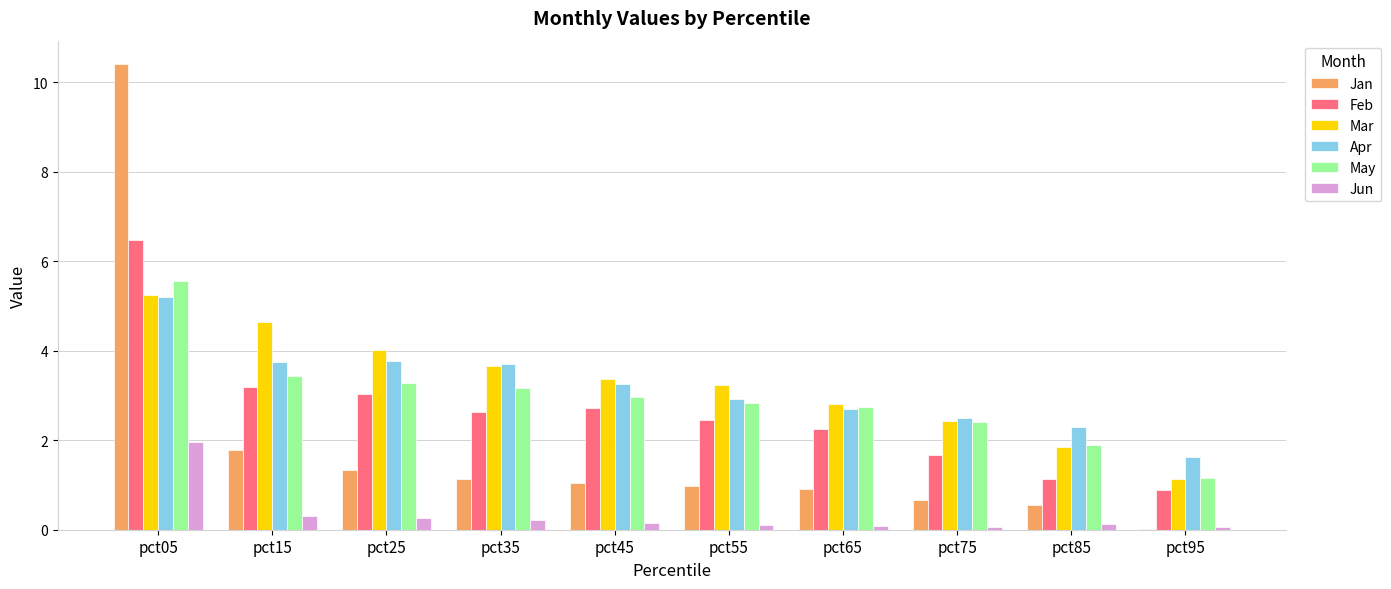

What is the highest value of the Jan series?

10.4